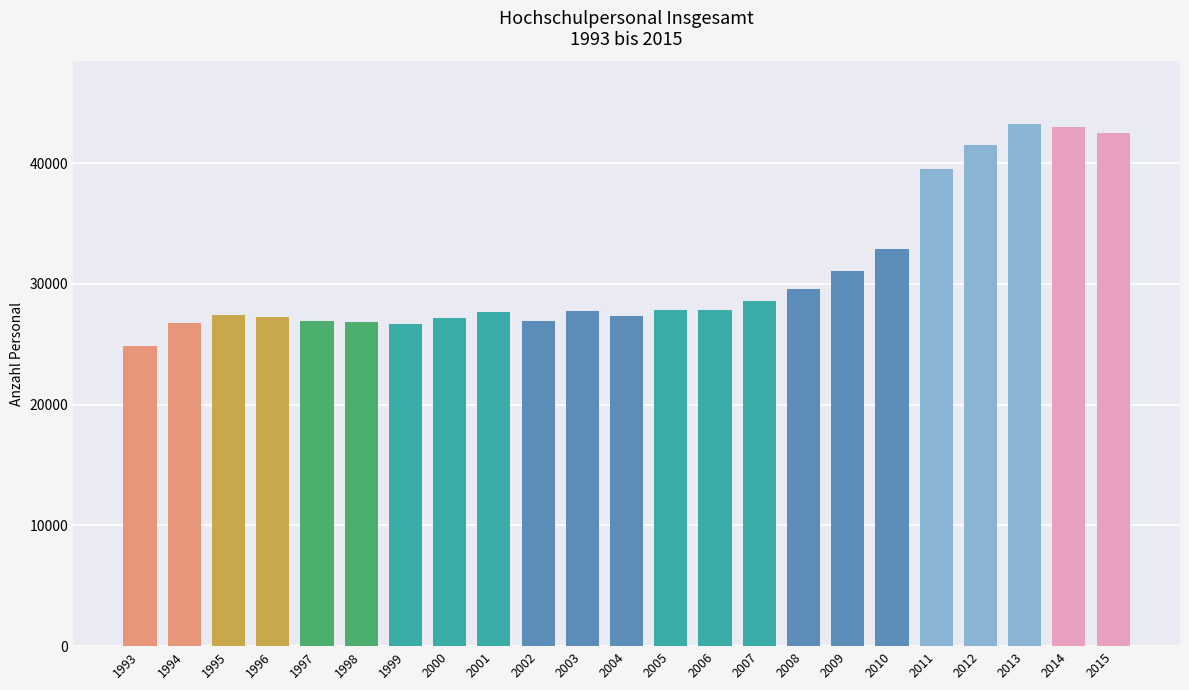

What is the value of the 12th bar from the left?

27380